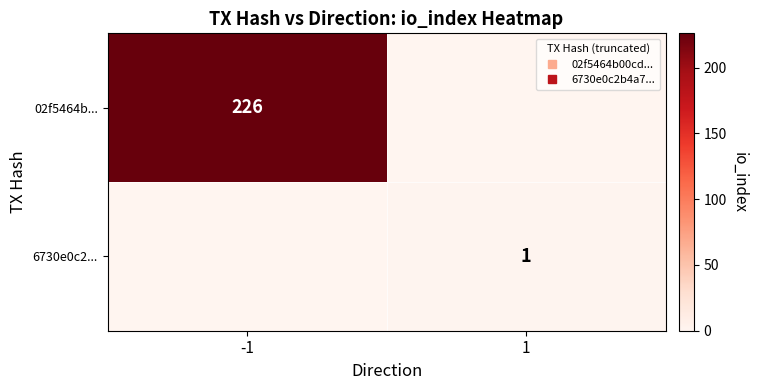

What is the difference between the 02f5464b... values at -1 and 1?

226